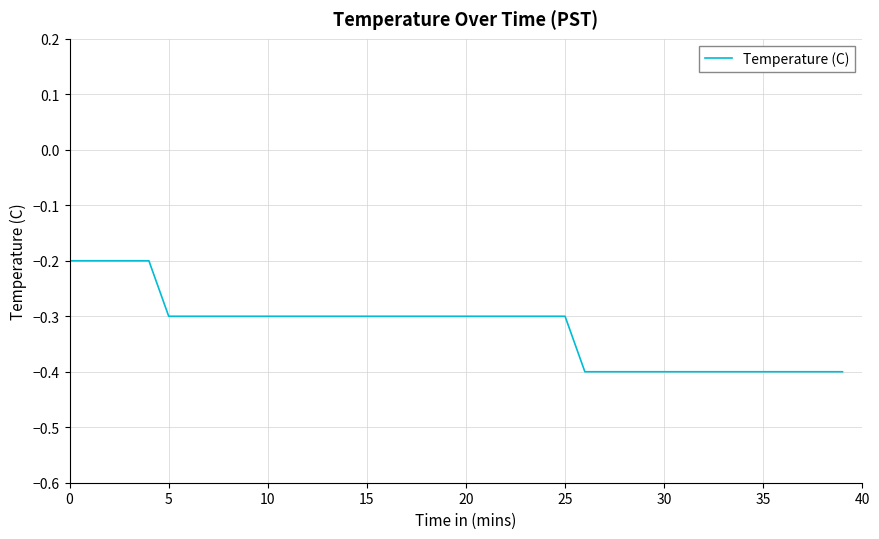

What is the minimum value shown in the chart?

-0.4